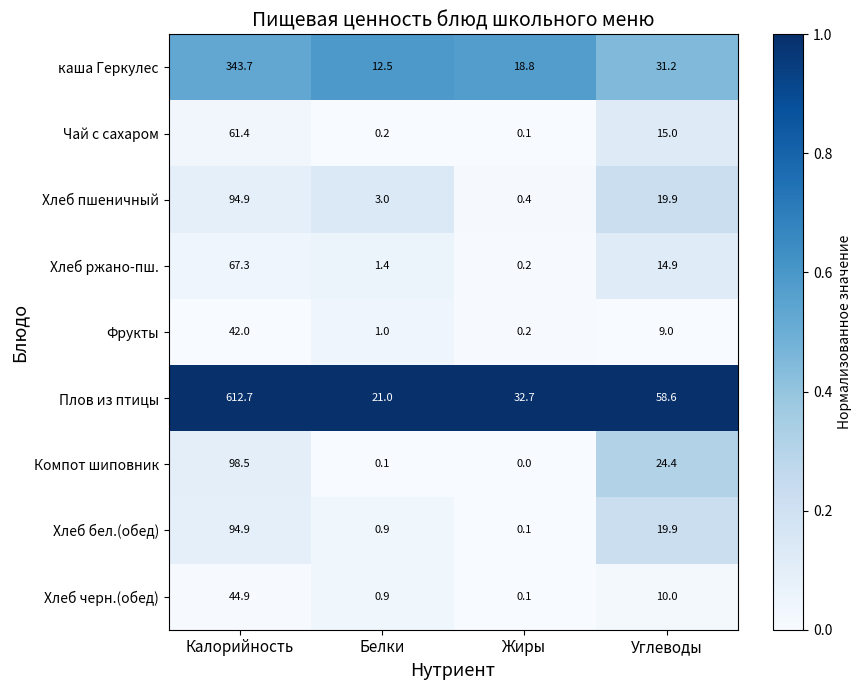

At how many categories does at least one series exceed 0?

4